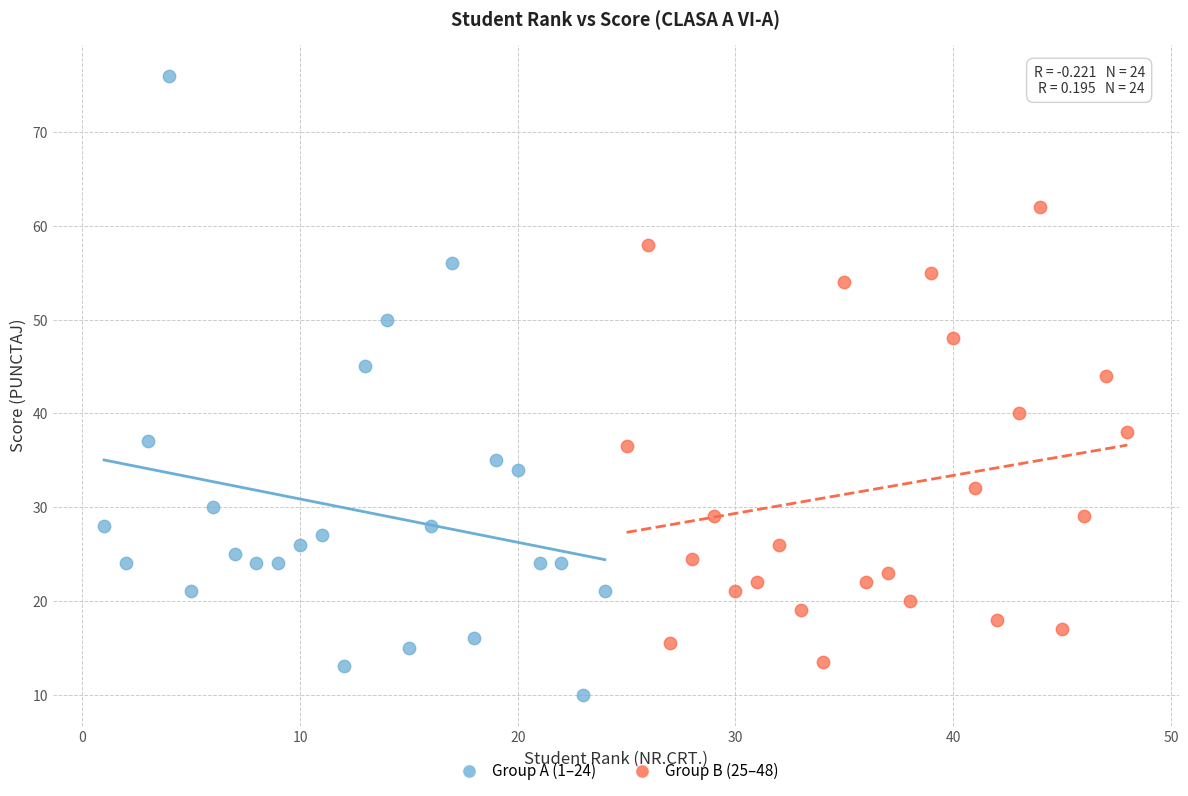

Which series reaches the maximum Y coordinate?

Group A (1–24)